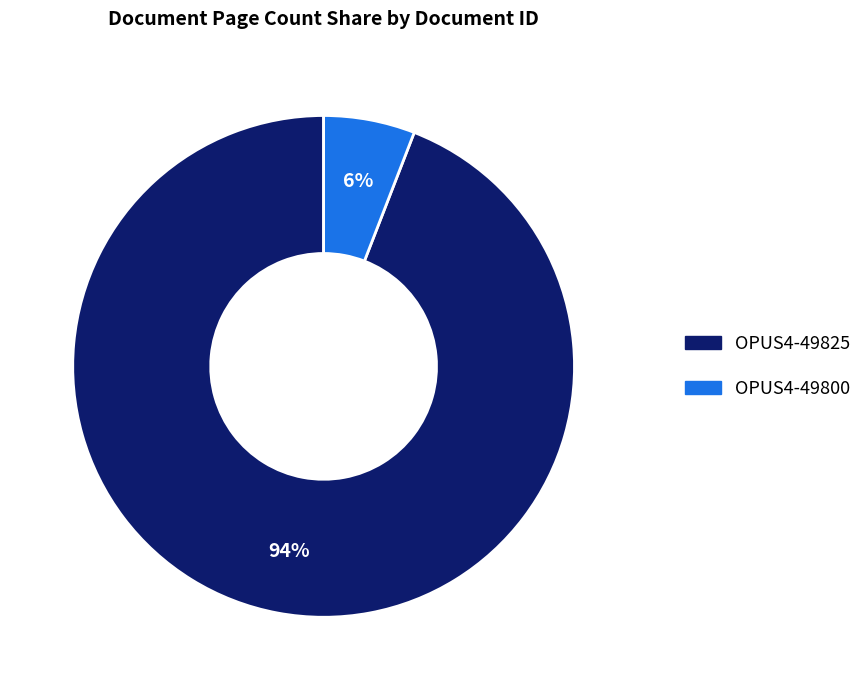

Is OPUS4-49825 the majority of the pie?

Yes